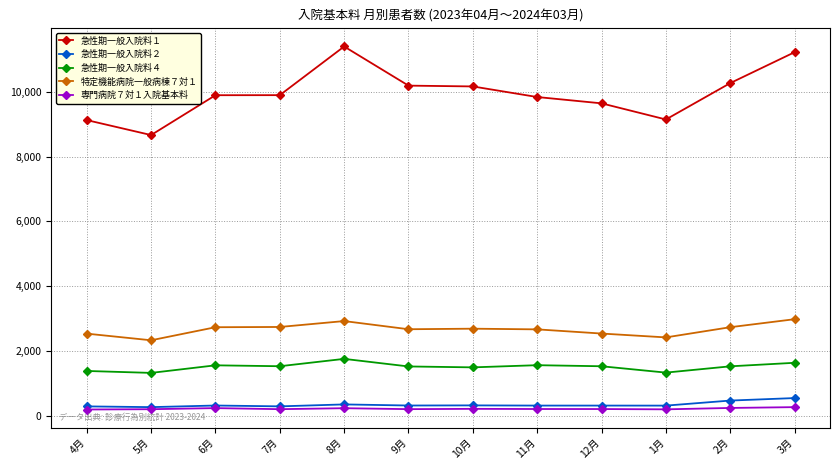

At how many categories does at least one series exceed 1693?

12